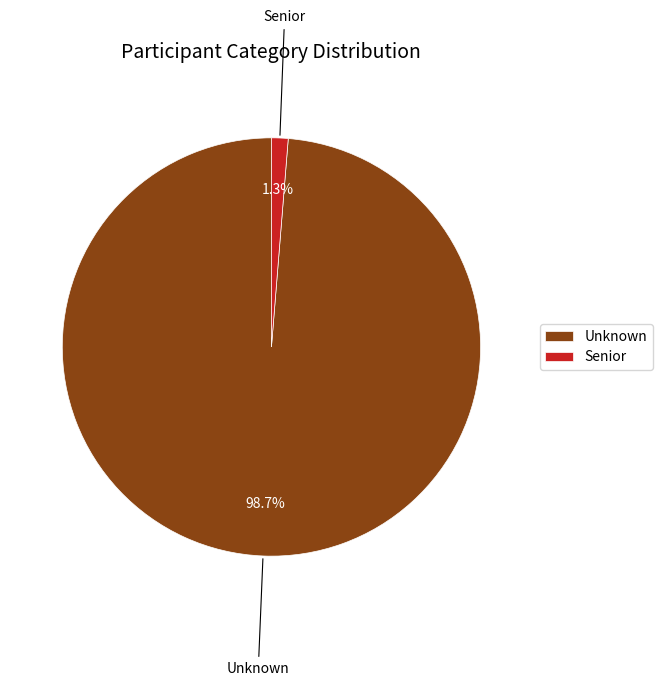

To the nearest percent, what percentage of the pie is Unknown?

99%